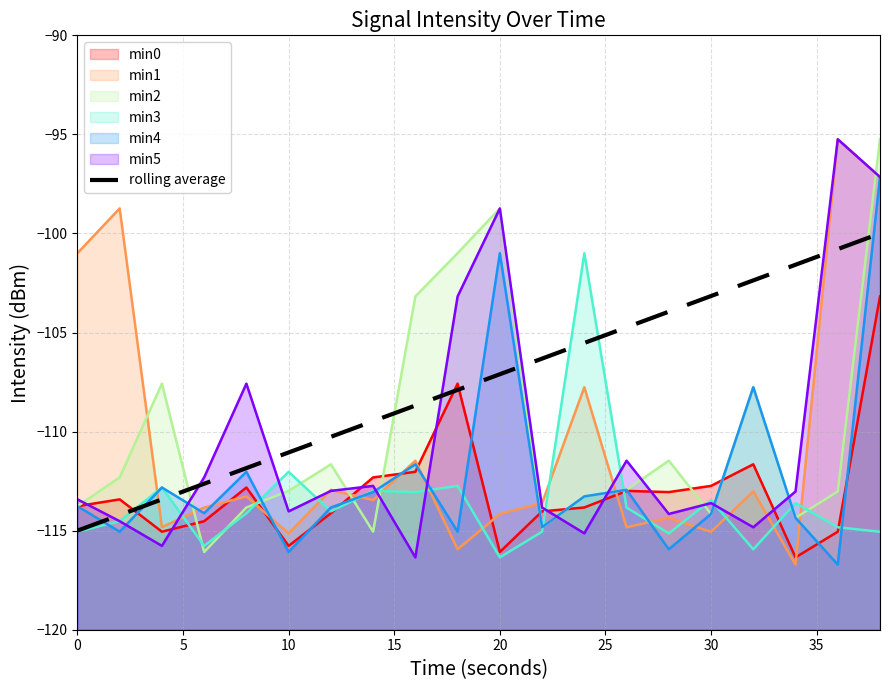

What is the average value?

-107.5